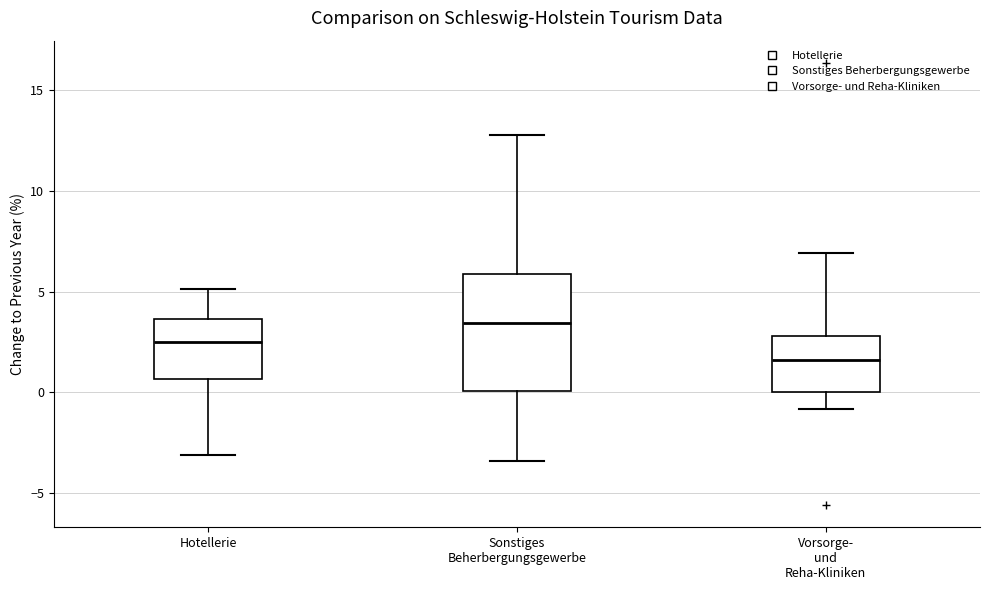

Which box has the highest median line?

Sonstiges Beherbergungsgewerbe